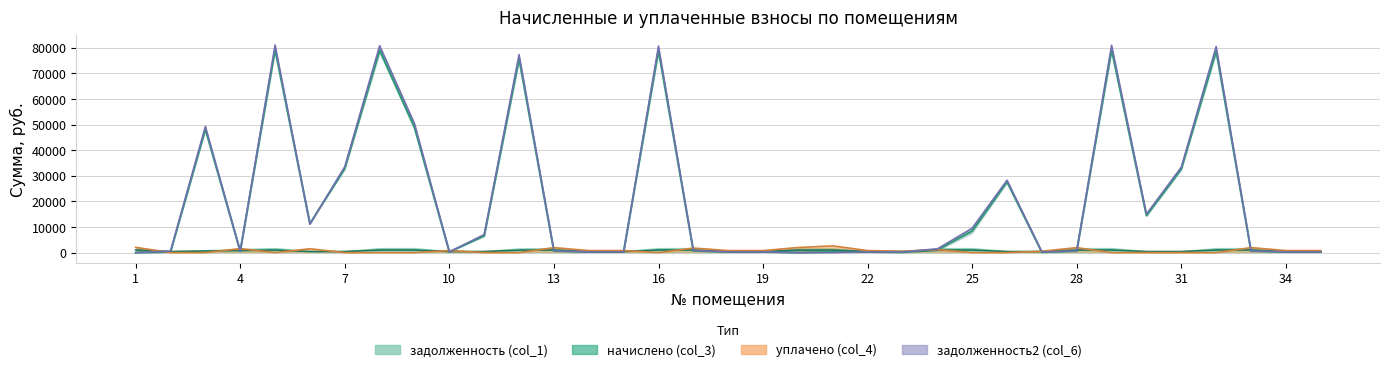

Between 28 and 31, which series saw the biggest shift?

задолженность2 (col_6)